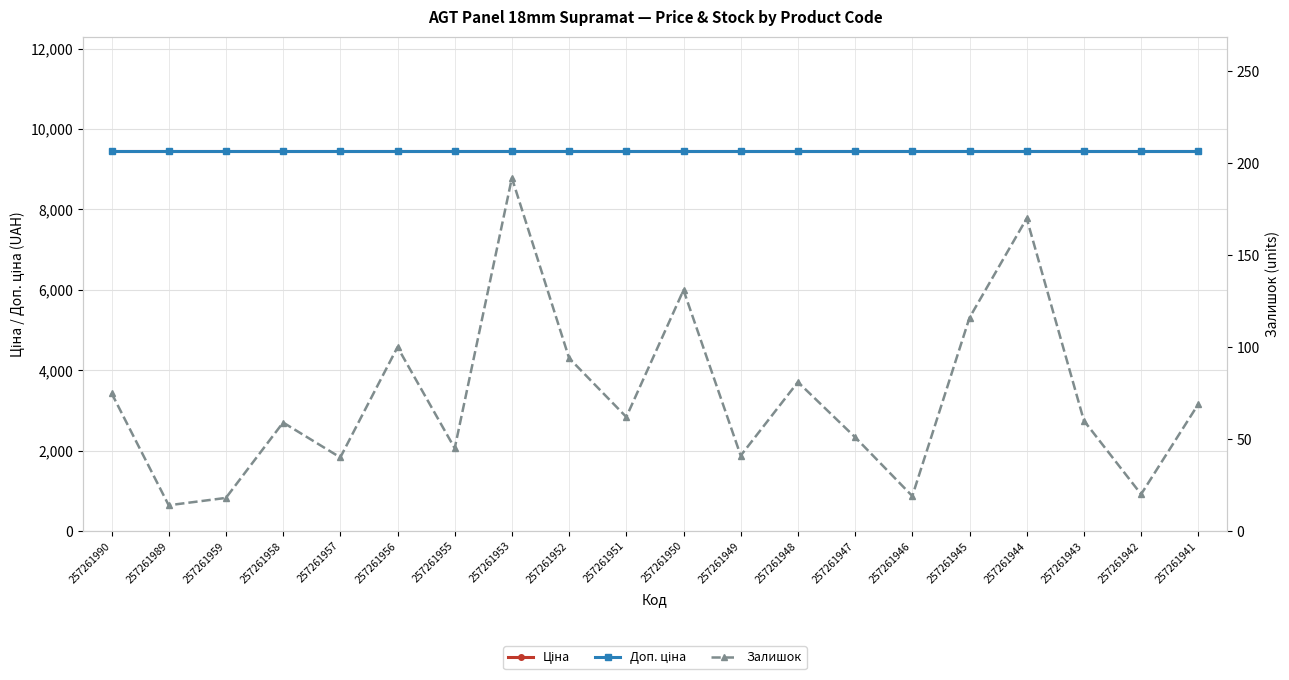

How many lines are shown in the chart?

3